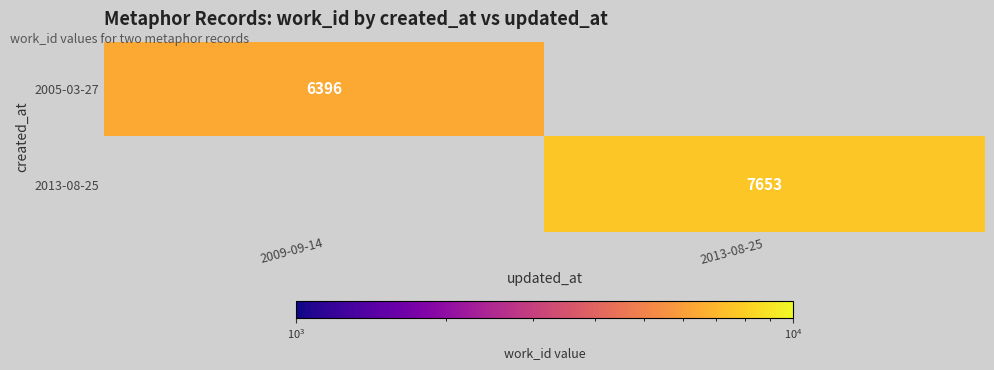

Is it true that 2005-03-27 equals 11327.2 at 2009-09-14?

False